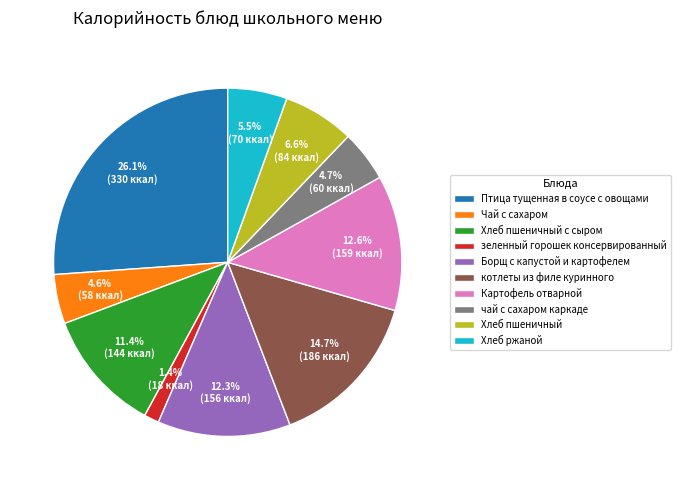

Which slice is the smallest?

зеленный горошек консервированный